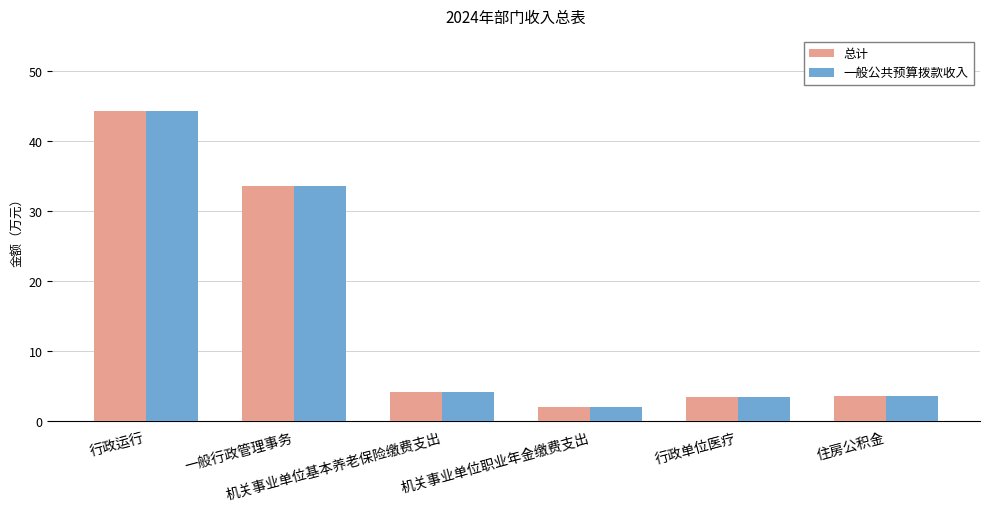

What is the difference between the maximum and second lowest values in the 一般公共预算拨款收入 series?

40.9